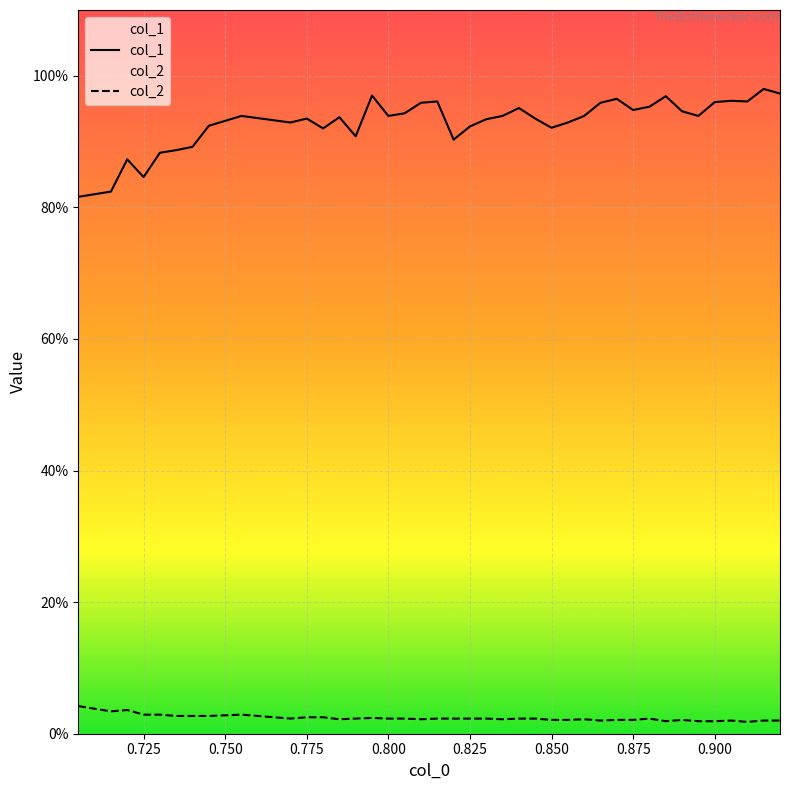

Reading left to right, extract all data points from this chart.

col_1: 0.8	0.8	0.9	0.8	0.9	0.9	0.9	0.9	0.9	0.9	0.9	0.9	0.9	0.9	1.0	0.9	0.9	1.0	1.0	0.9	0.9	0.9	0.9	1.0	0.9	0.9	0.9	0.9	1.0	1.0	0.9	1.0	1.0	0.9	0.9	1.0	1.0	1.0	1.0	1.0
col_2: 0.0	0.0	0.0	0.0	0.0	0.0	0.0	0.0	0.0	0.0	0.0	0.0	0.0	0.0	0.0	0.0	0.0	0.0	0.0	0.0	0.0	0.0	0.0	0.0	0.0	0.0	0.0	0.0	0.0	0.0	0.0	0.0	0.0	0.0	0.0	0.0	0.0	0.0	0.0	0.0